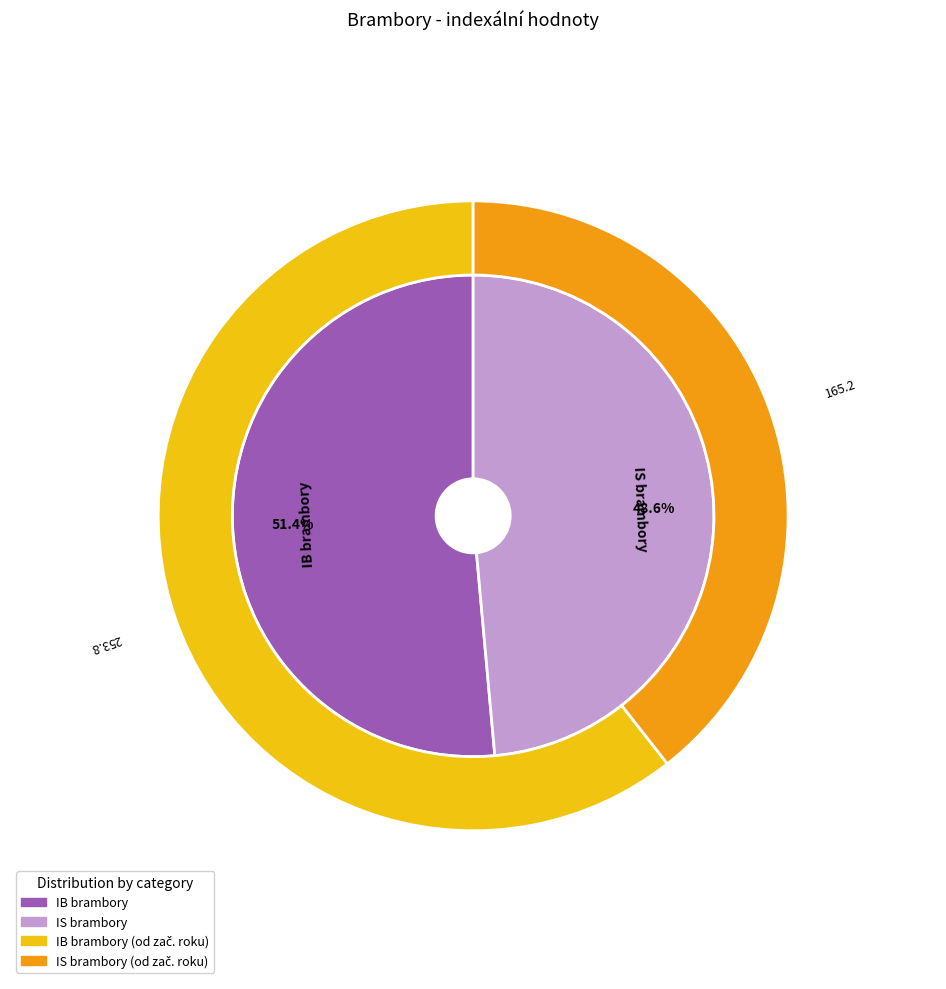

To the nearest percent, what percentage of the pie is IB brambory?

51%